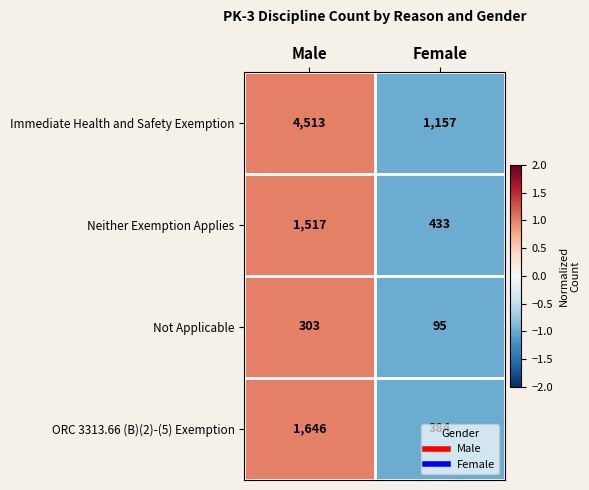

The Immediate Health and Safety Exemption series shows 1157 at Female. True or false?

True